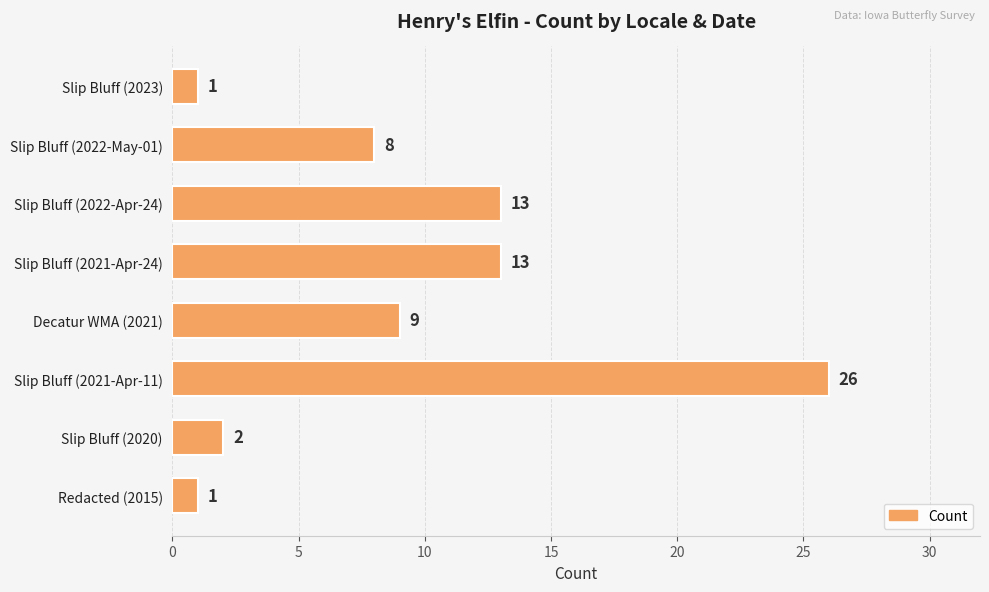

Which category has the highest value across all series?

Slip Bluff (2021-Apr-11)